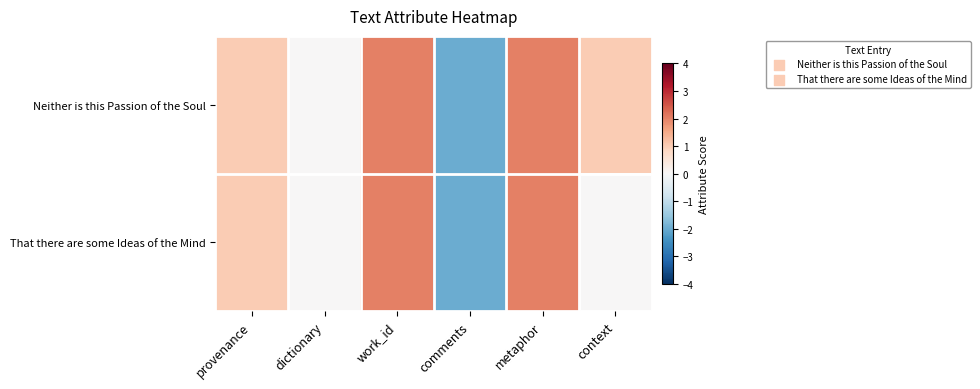

Reading right to left, list all the values displayed in this chart.

Neither is this Passion of the Soul: context=1	metaphor=2	comments=-2	work_id=2	dictionary=0	provenance=1
That there are some Ideas of the Mind: context=0	metaphor=2	comments=-2	work_id=2	dictionary=0	provenance=1